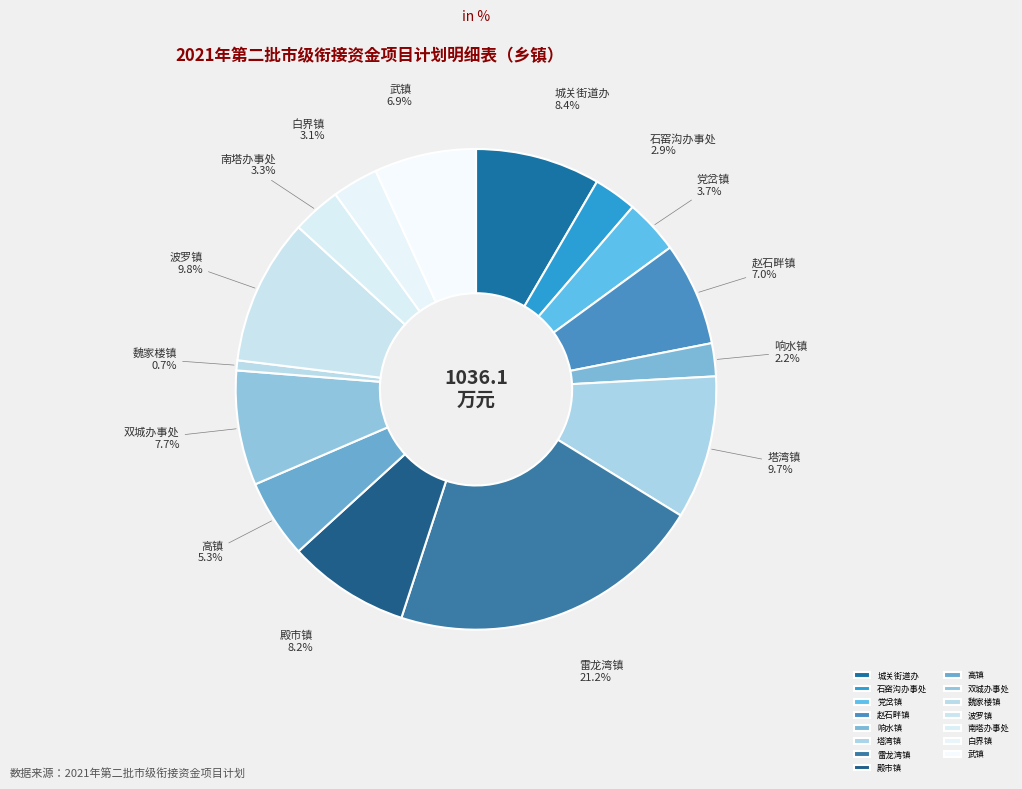

To the nearest percent, what percentage of the pie is 白界镇?

3%